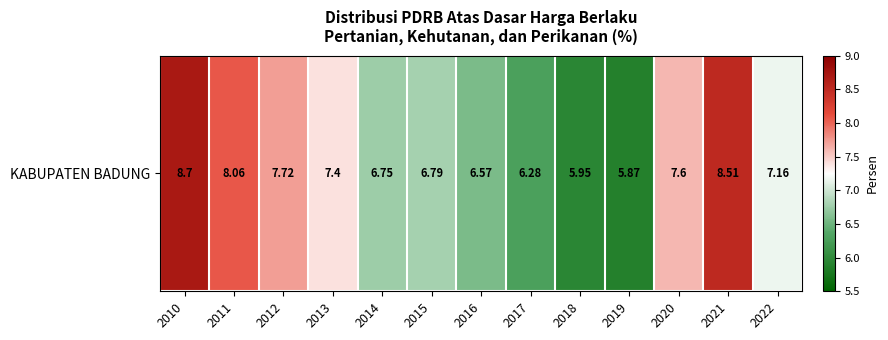

Reading left to right, transcribe all the data shown in this chart.

8.7	8.1	7.7	7.4	6.8	6.8	6.6	6.3	6.0	5.9	7.6	8.5	7.2